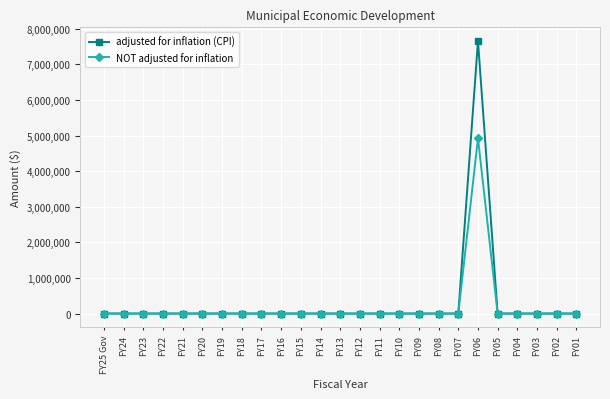

True or false: adjusted for inflation (CPI) has a value of 3909427 at FY23.

False